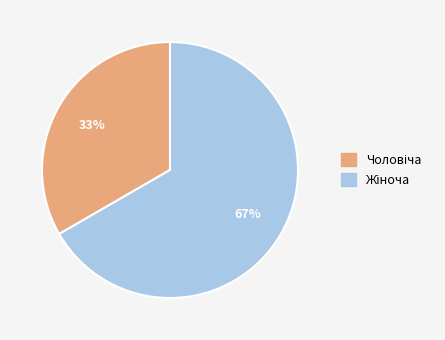

How many segments does this pie chart have?

2